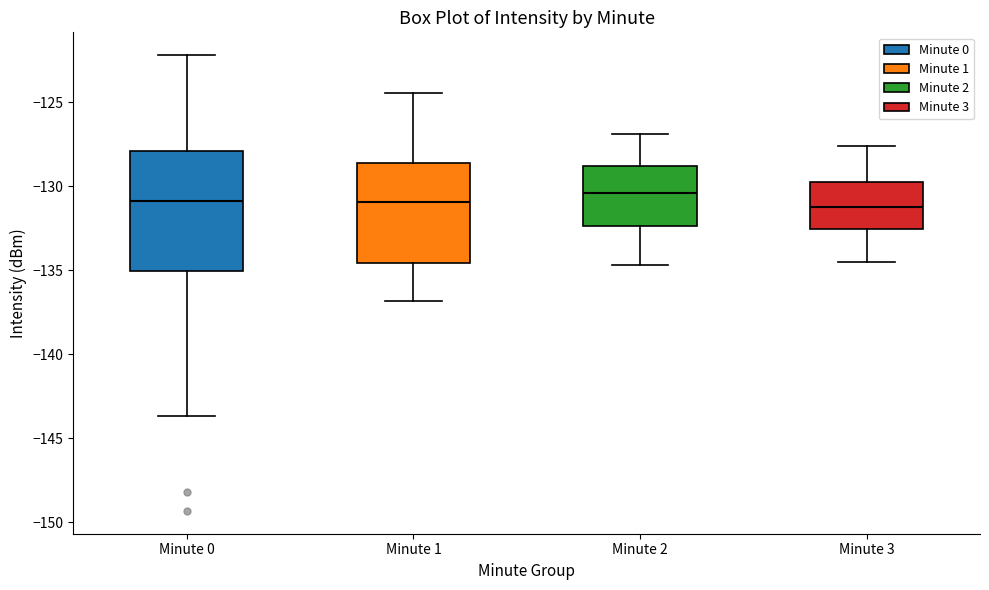

Where is the upper edge of the box for Minute 0 on the y-axis? The values are not printed on the chart, so give them approximately, as read against the axis.

-128.0